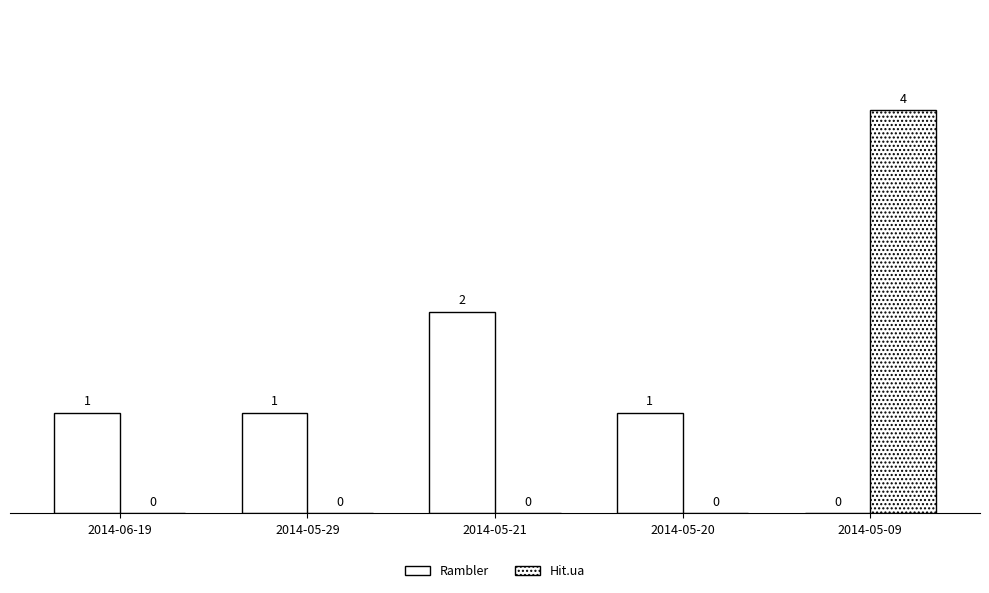

True or false: Hit.ua has a value of 4 at 2014-05-09.

True